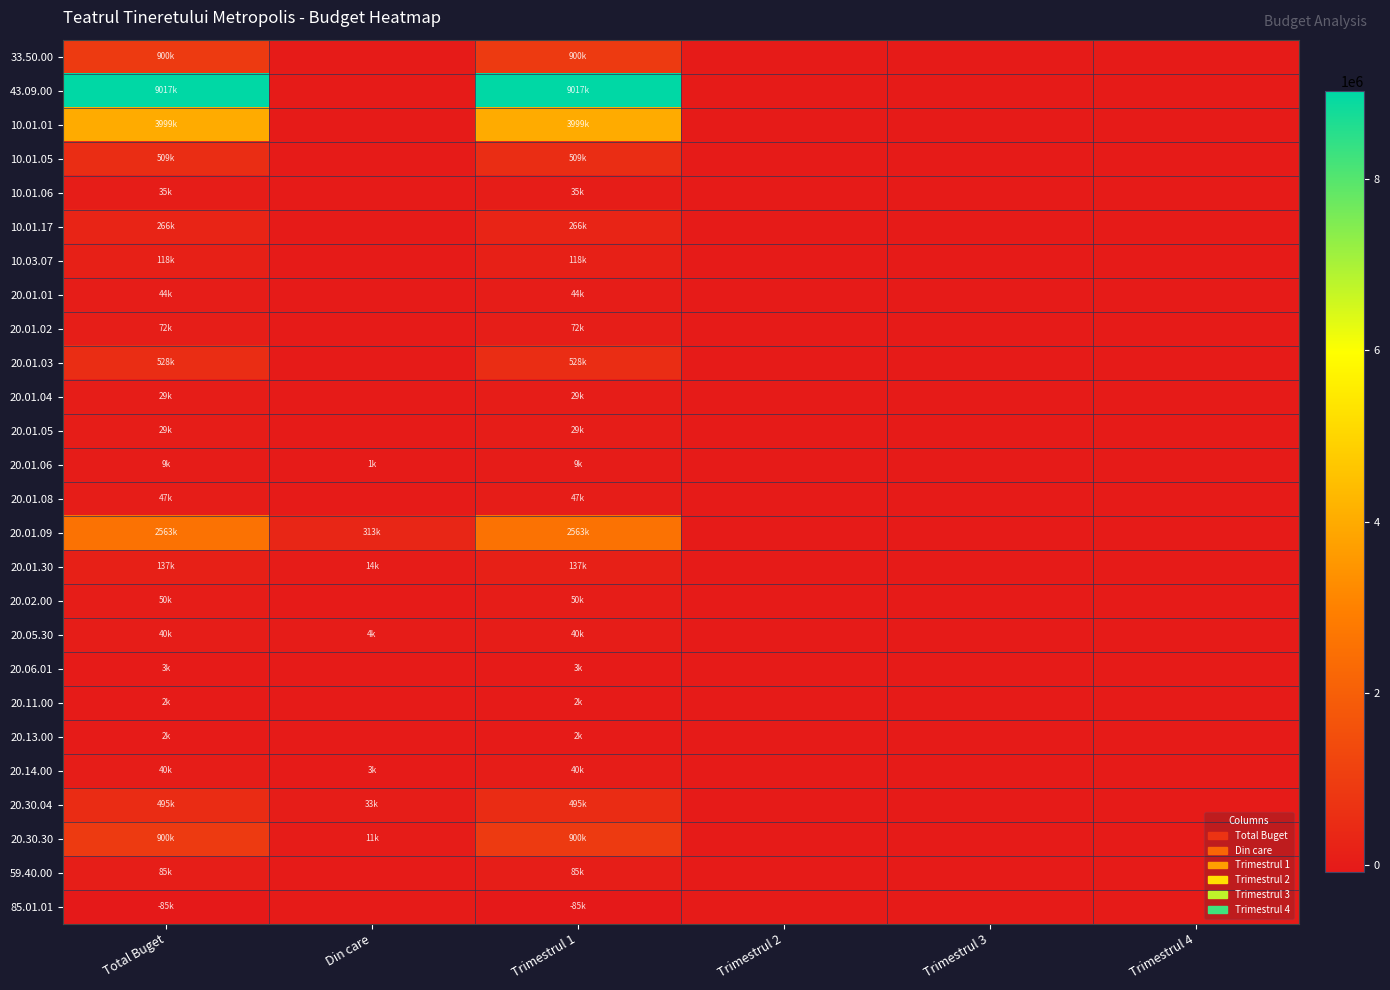

Between Total Buget and Trimestrul 1, which is larger?

Total Buget